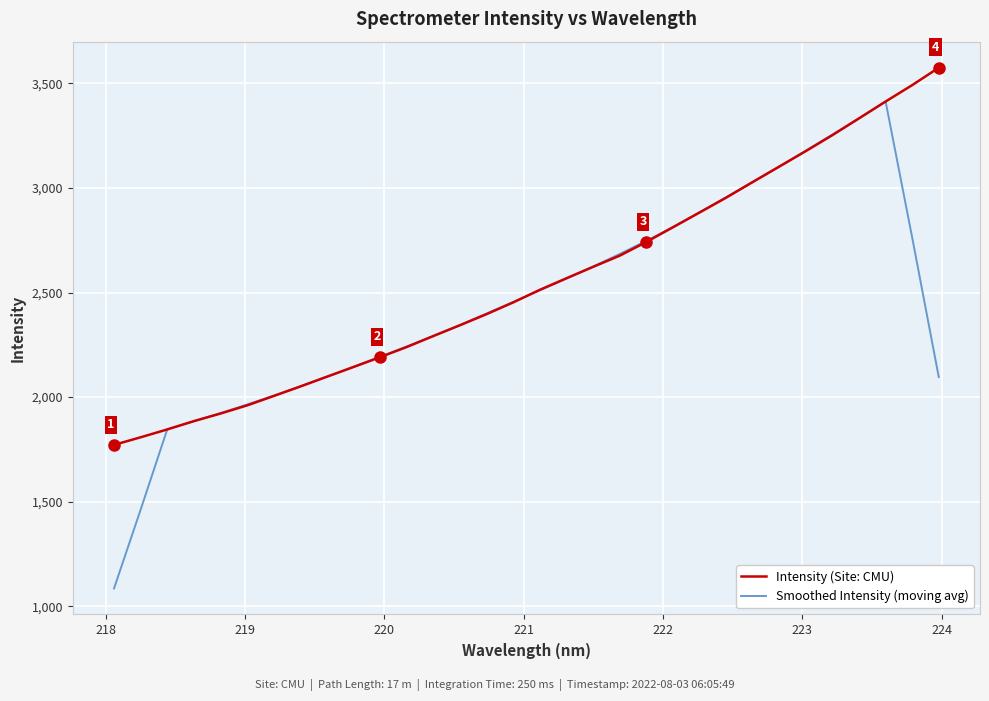

Which series has the largest range (max minus min)?

Smoothed Intensity (moving avg)